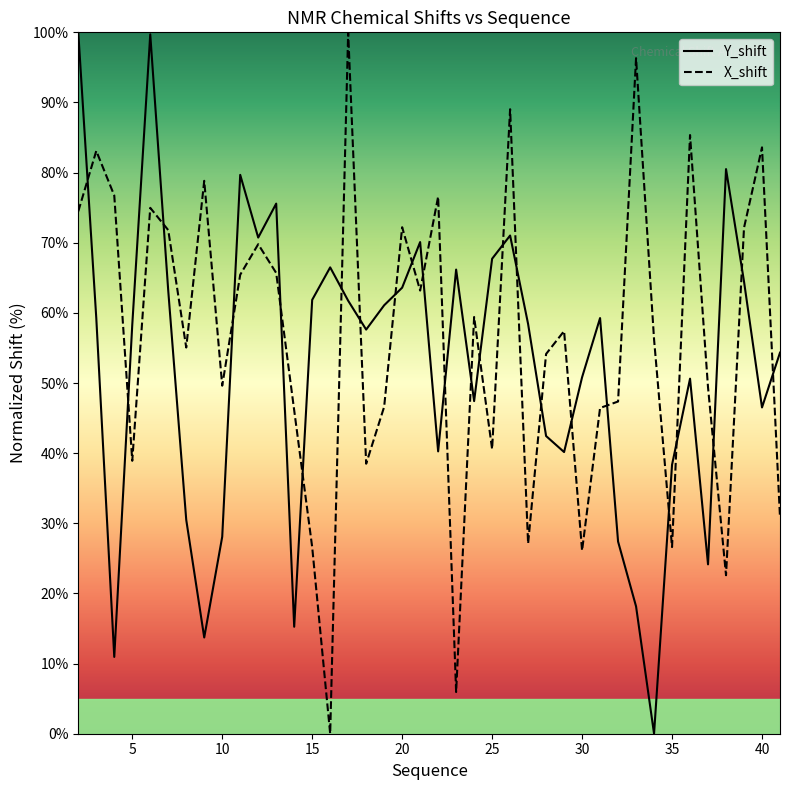

The X_shift series shows 49.6 at 10. True or false?

True